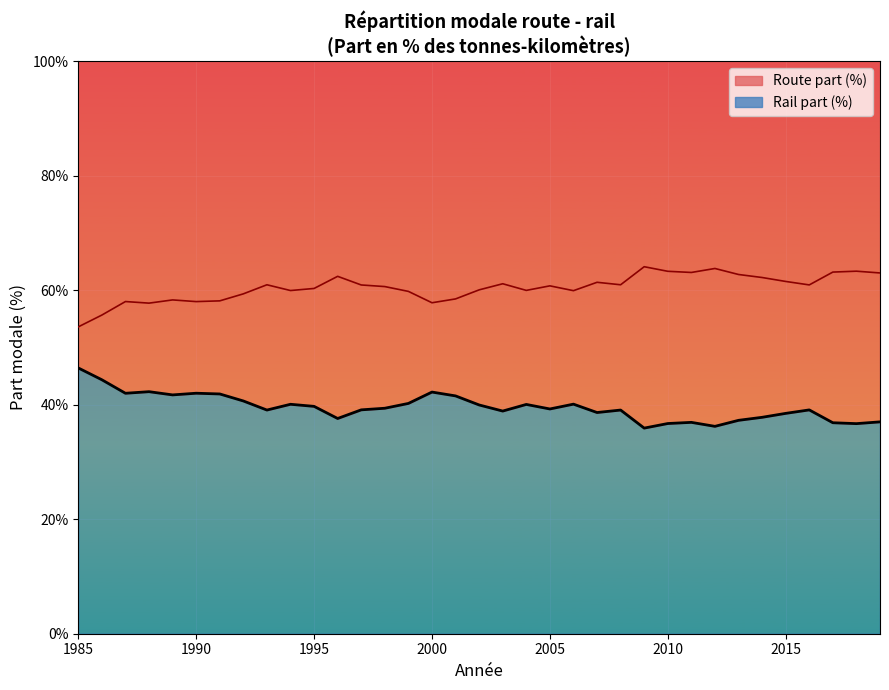

How many series are shown in this chart?

2